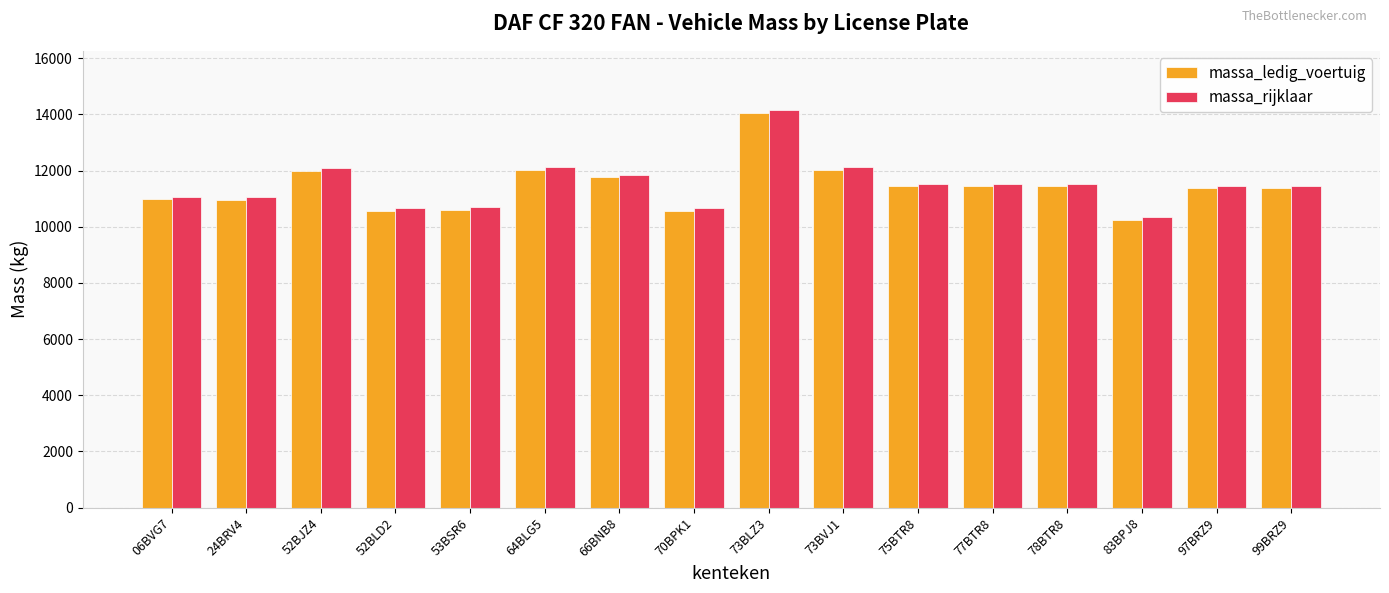

At which label does massa_ledig_voertuig first exceed 11439?

52BJZ4